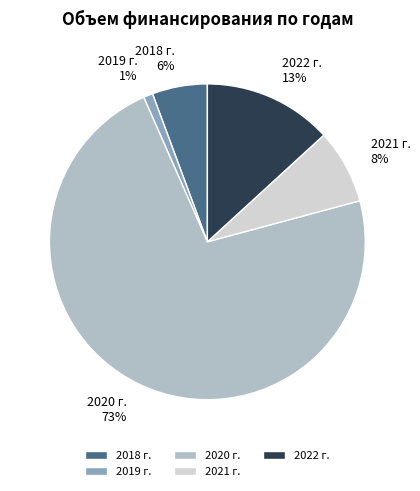

To the nearest percent, what is the combined percentage of 2022 г. and 2021 г.?

21%